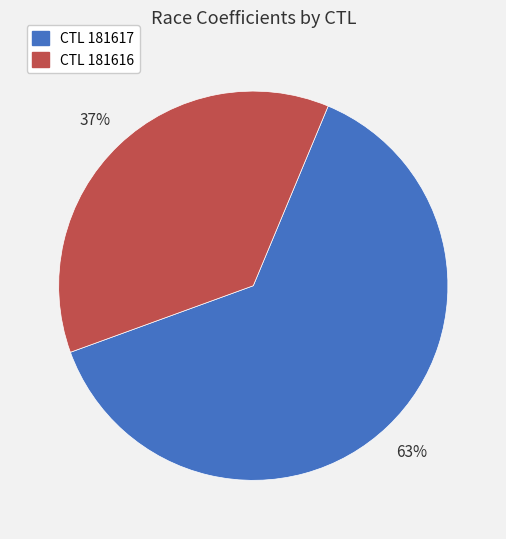

Is there any slice that represents more than half of the pie?

Yes